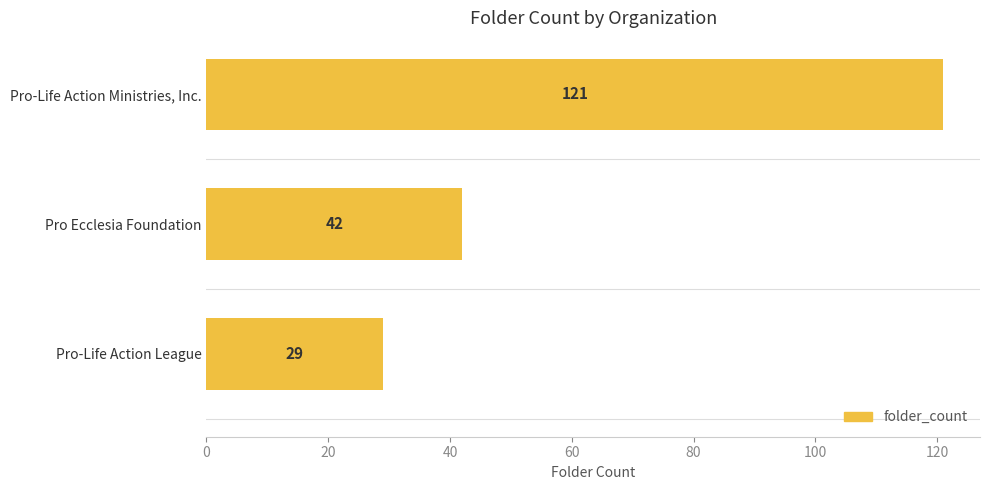

Is it true that the value at Pro Ecclesia Foundation is 42?

True